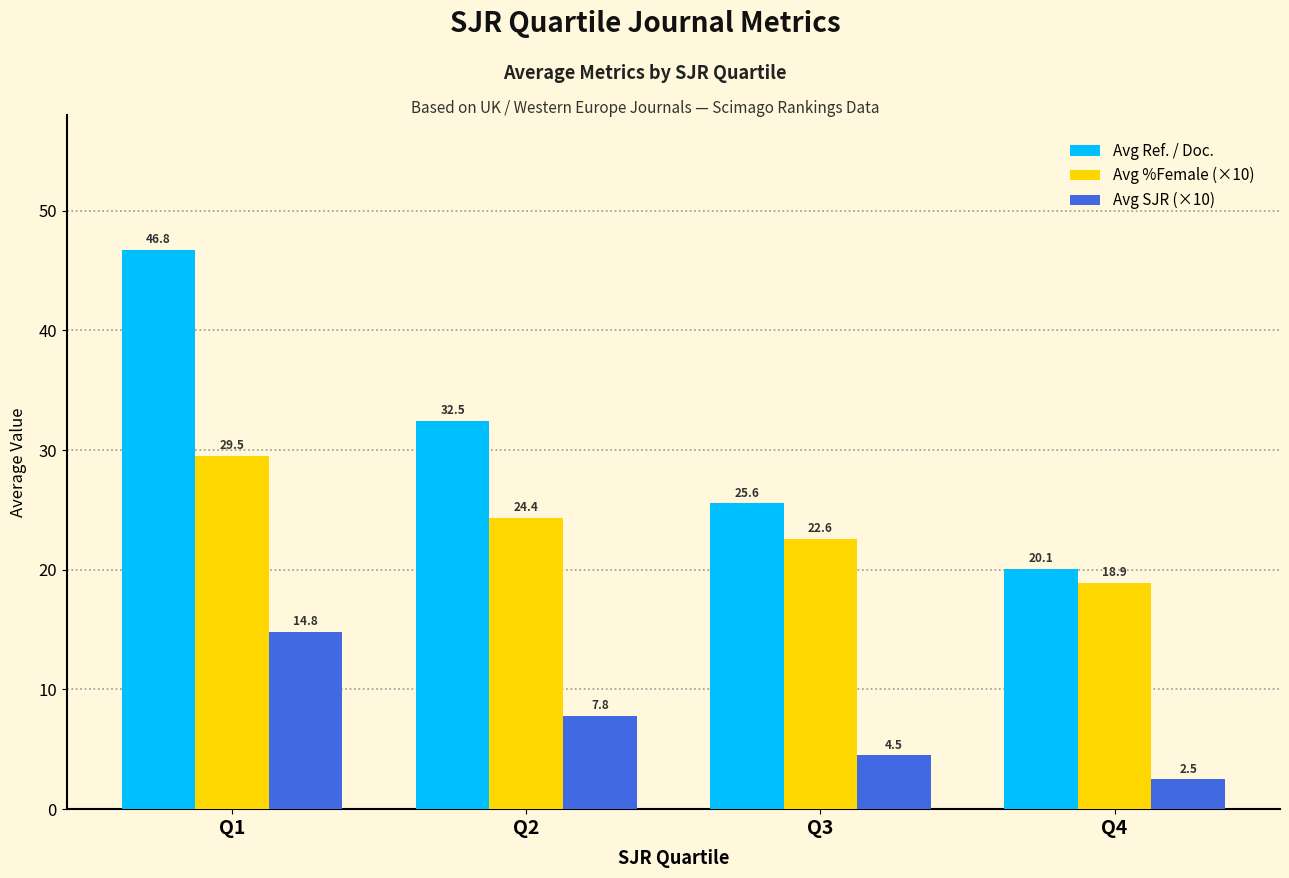

How many values in the Avg %Female (×10) series exceed 24?

2